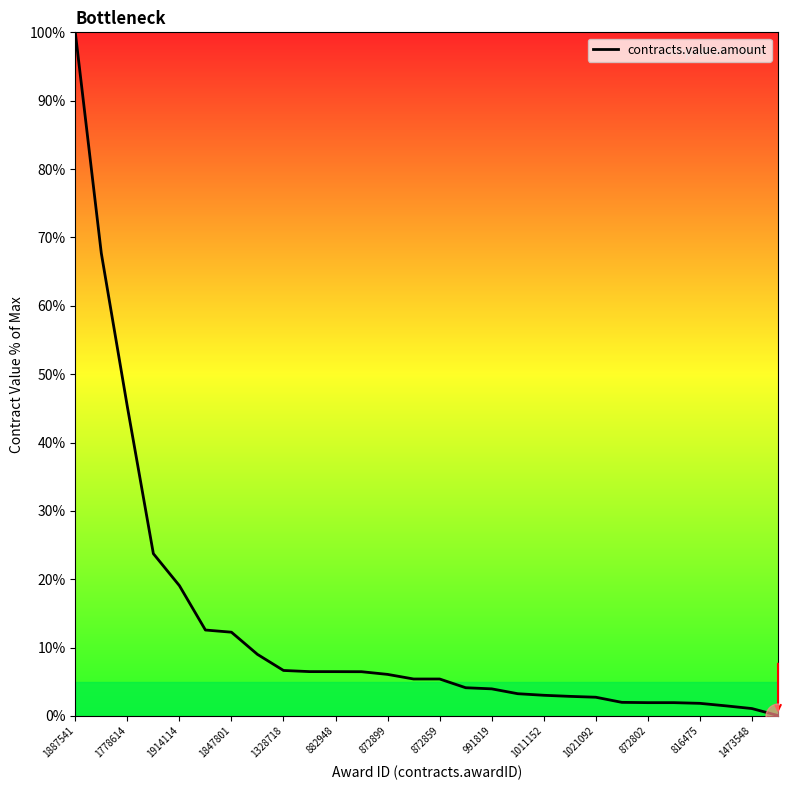

How many lines are shown in the chart?

1